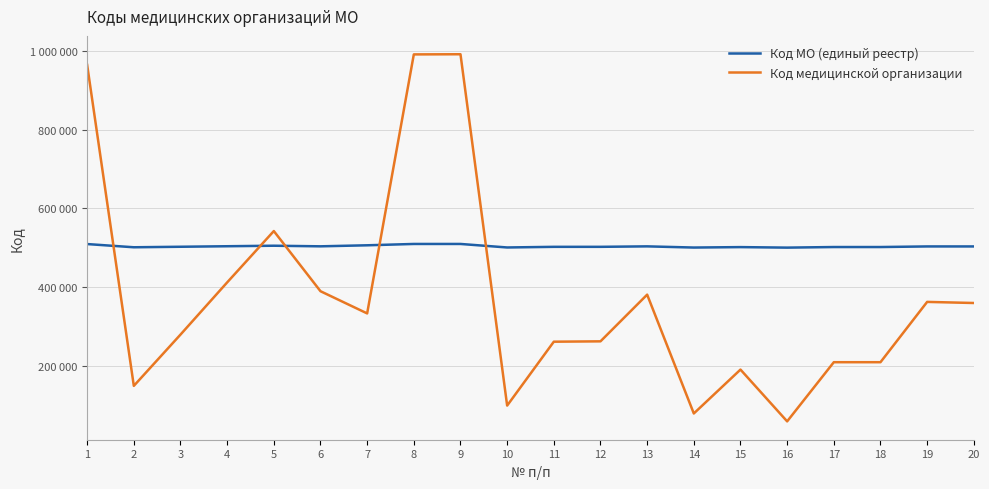

What are all the series names shown in the legend?

Код МО (единый реестр), Код медицинской организации